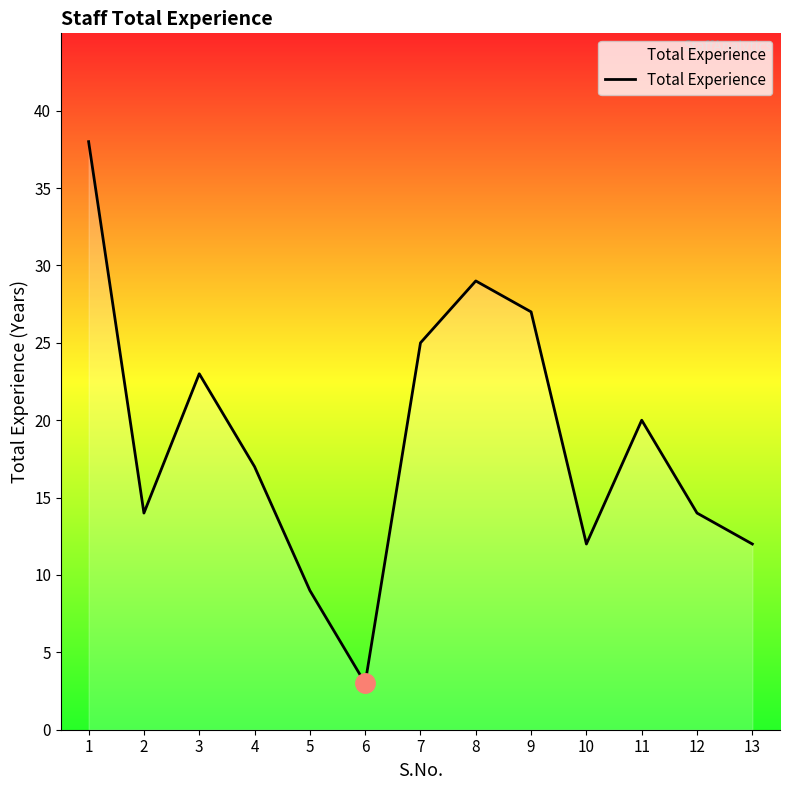

What is the sum of all values?

243